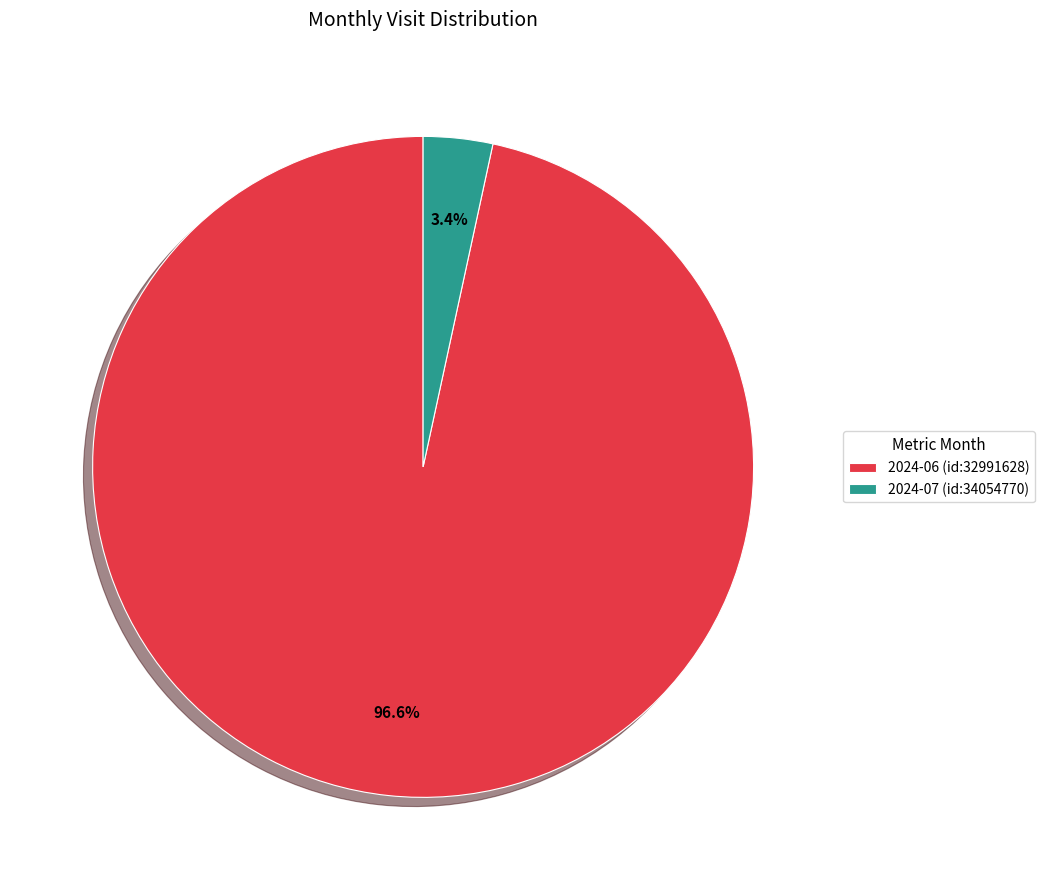

True or false: 2024-06 (id:32991628) accounts for 97% of the total.

True